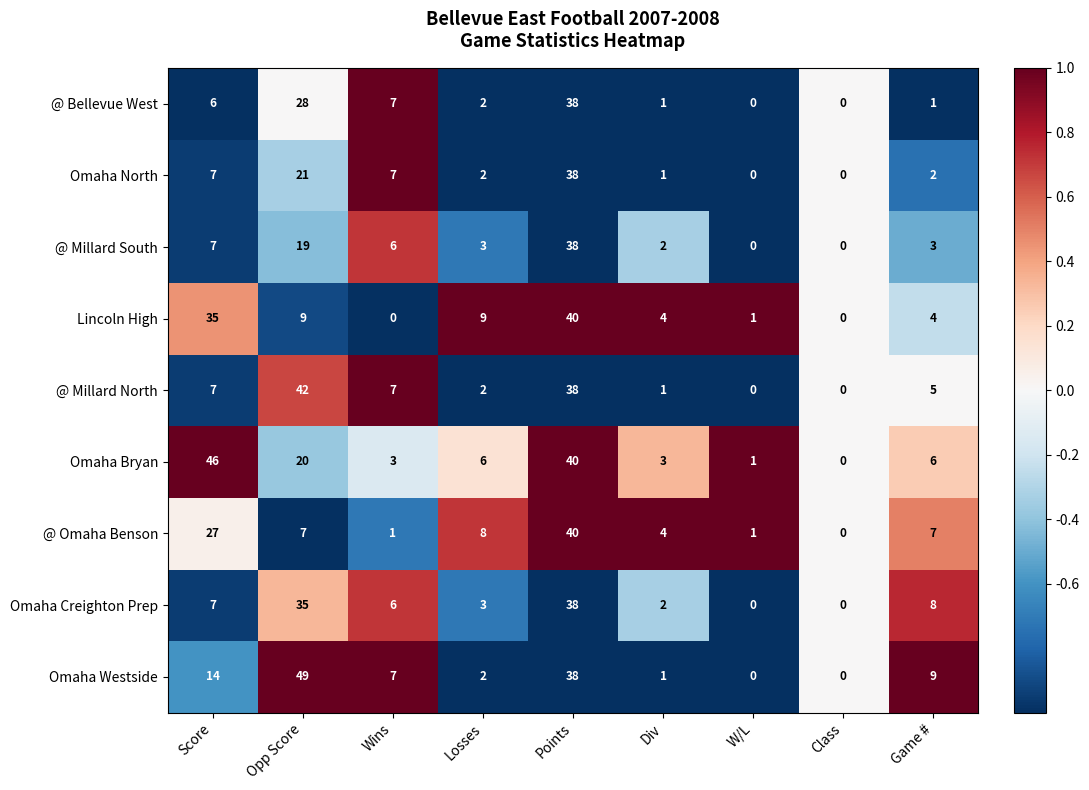

How many positive values does the @ Millard South series have?

7